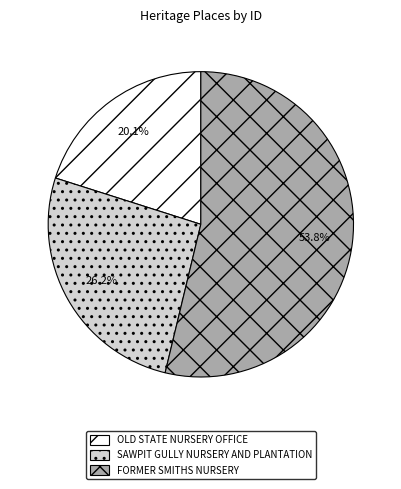

What is the largest slice in the pie chart?

FORMER SMITHS NURSERY